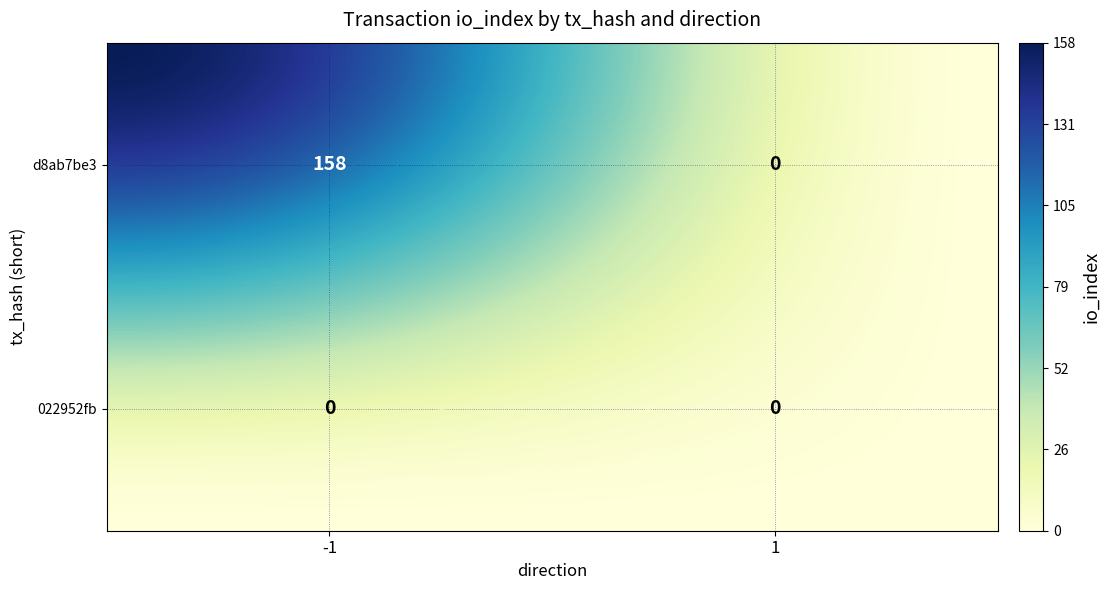

The value of 022952fb at -1 is 0. True or false?

True